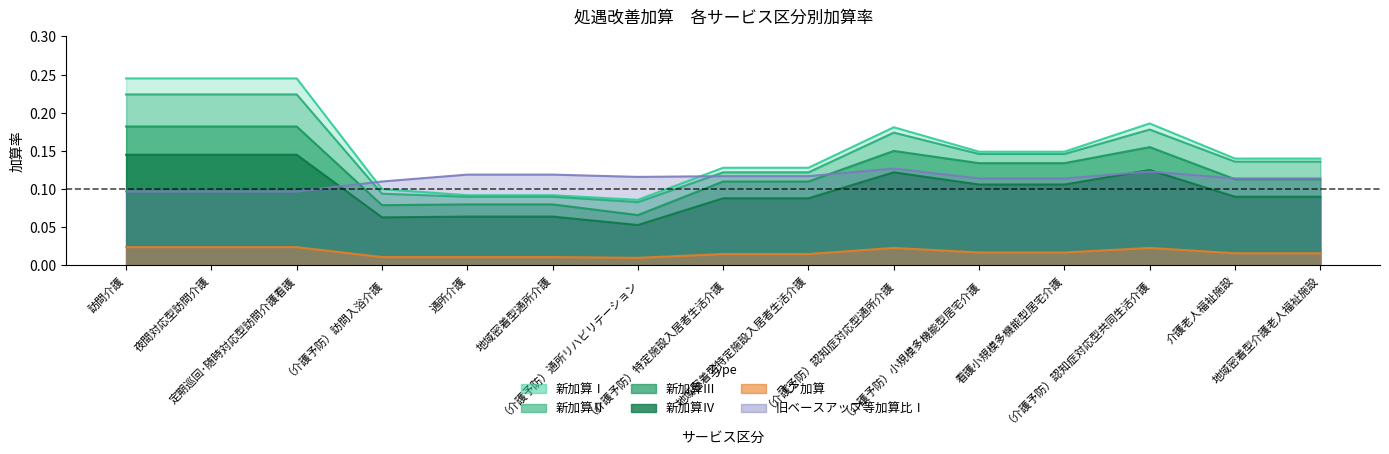

Which category has the lowest value across all series?

（介護予防）通所リハビリテーション